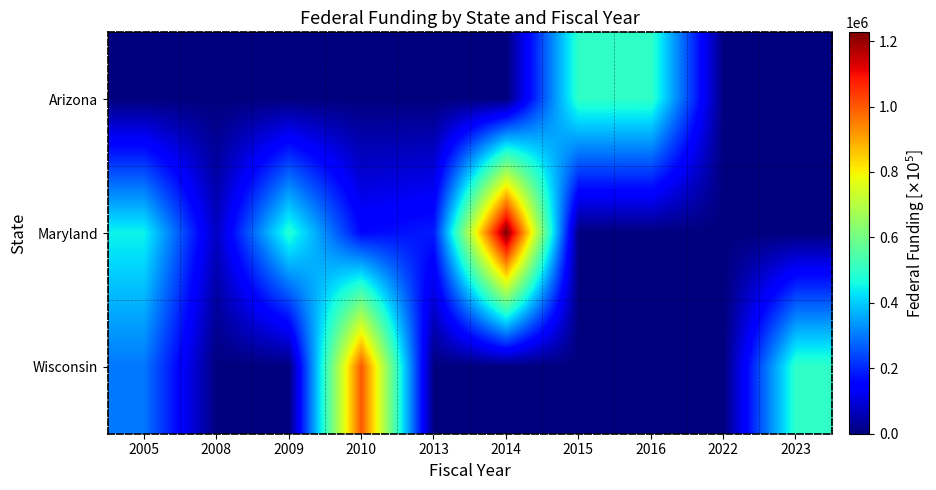

At how many categories does at least one series exceed 593992?

2